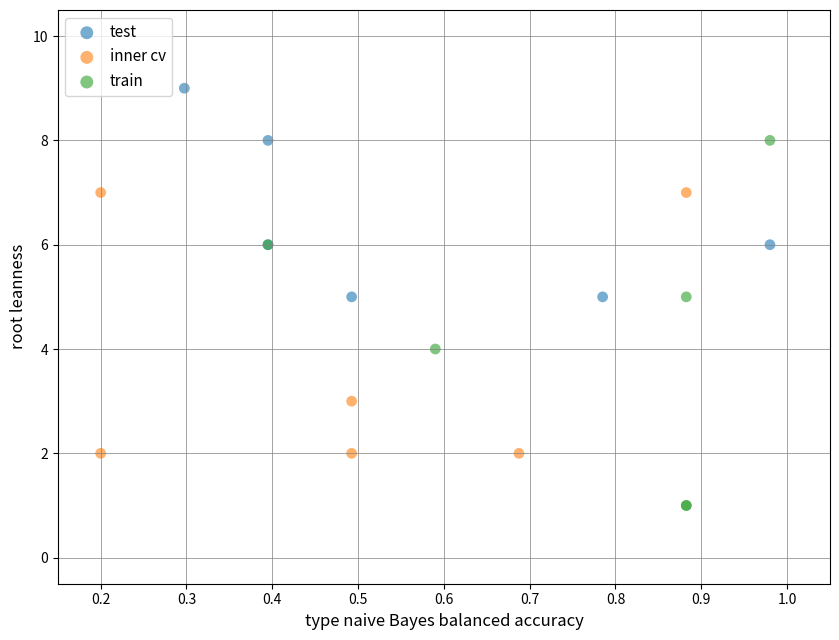

Which series reaches the maximum Y coordinate?

test